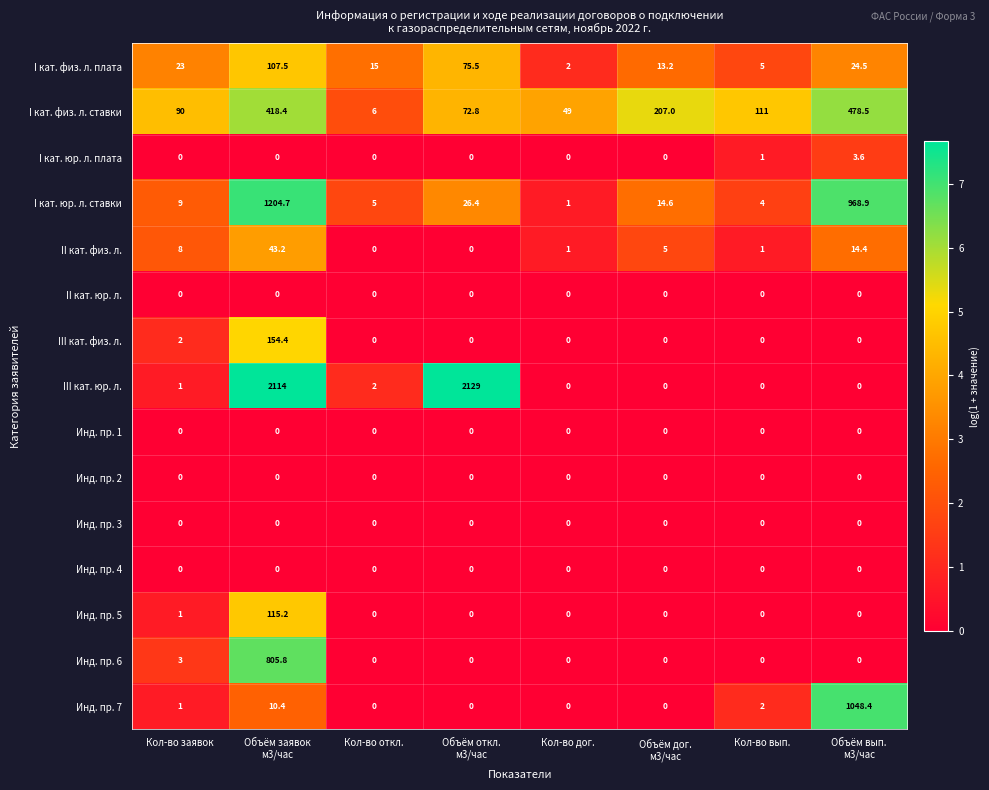

What is the maximum value shown in the chart?

2129.0